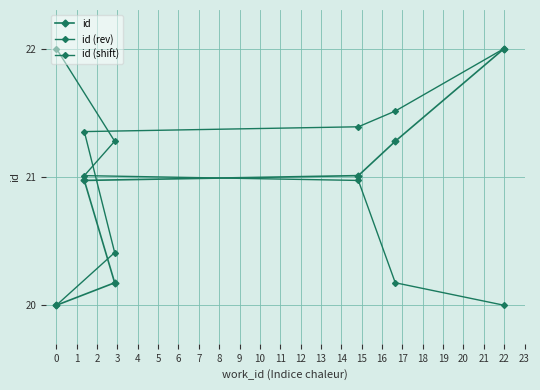

What is the label of the 2nd point from the right?

3